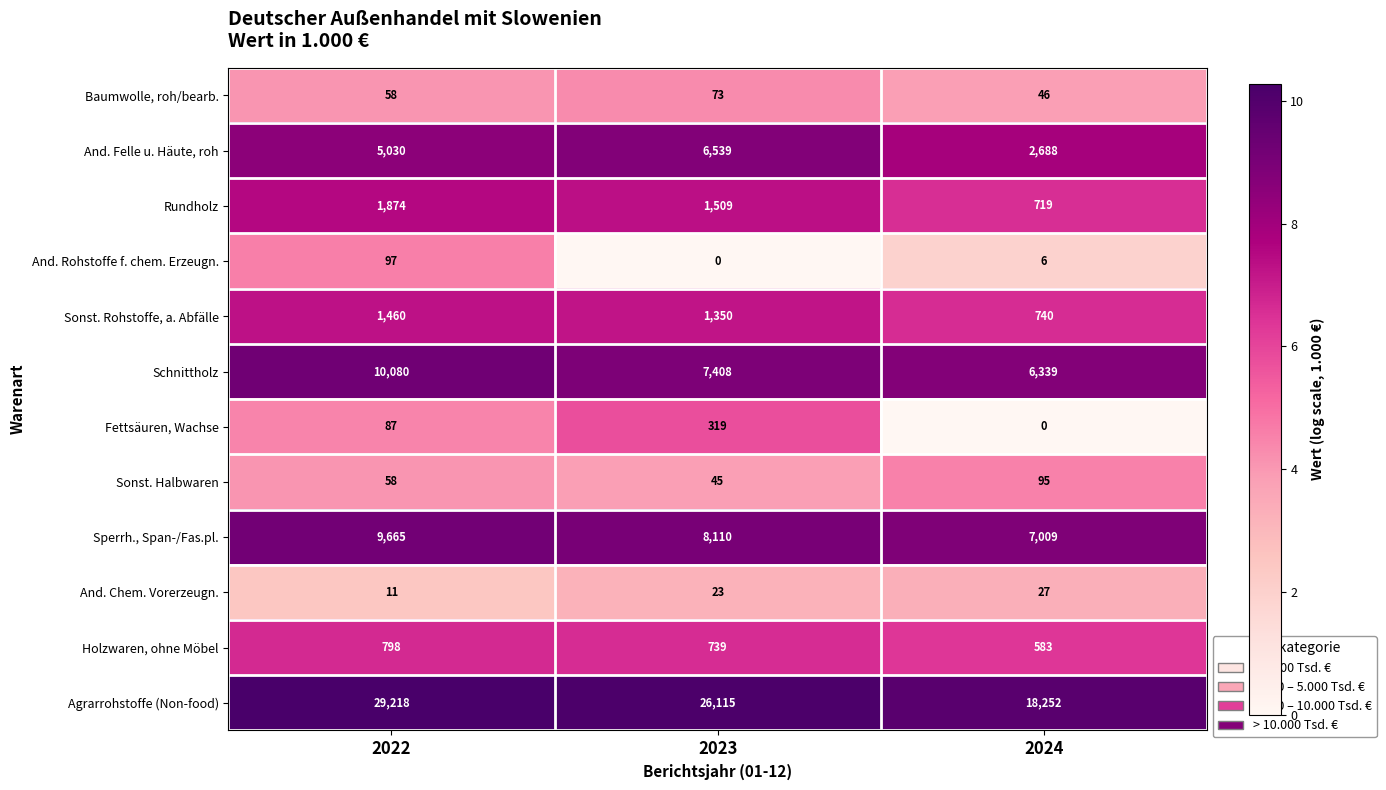

What is the maximum value shown in the chart?

29218